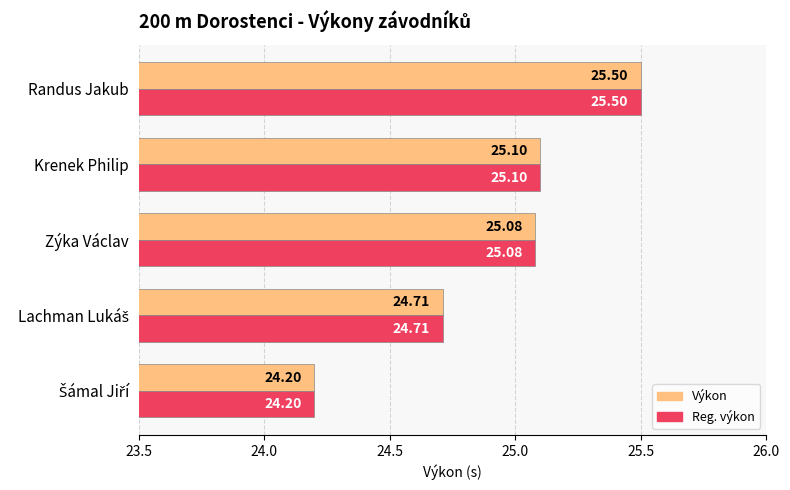

What is the difference between the Výkon values at Randus Jakub and Krenek Philip?

0.4